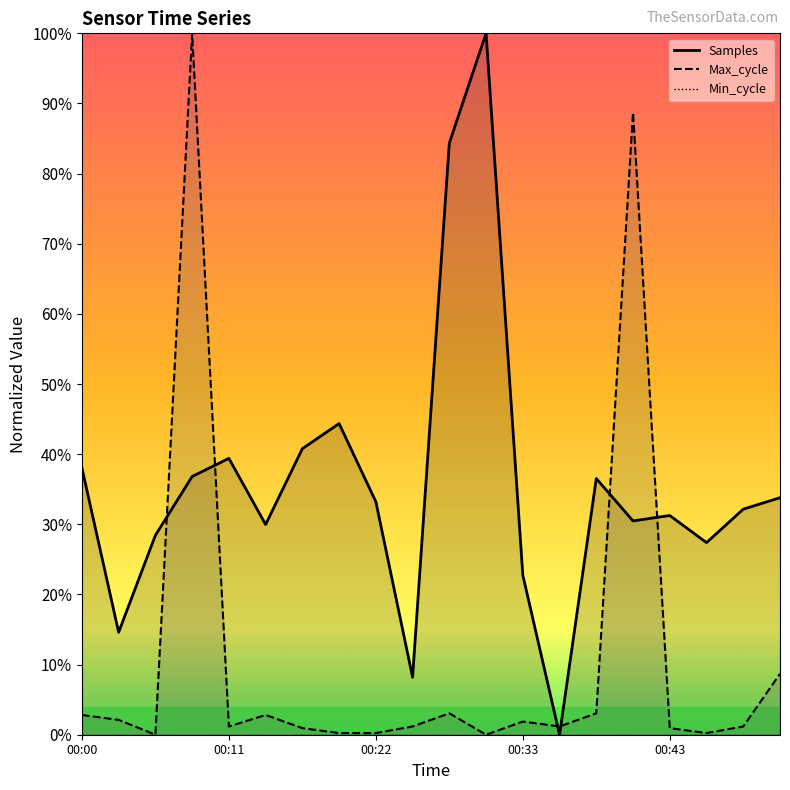

At 00:27, list the series in order from largest to smallest.

Samples, Max_cycle